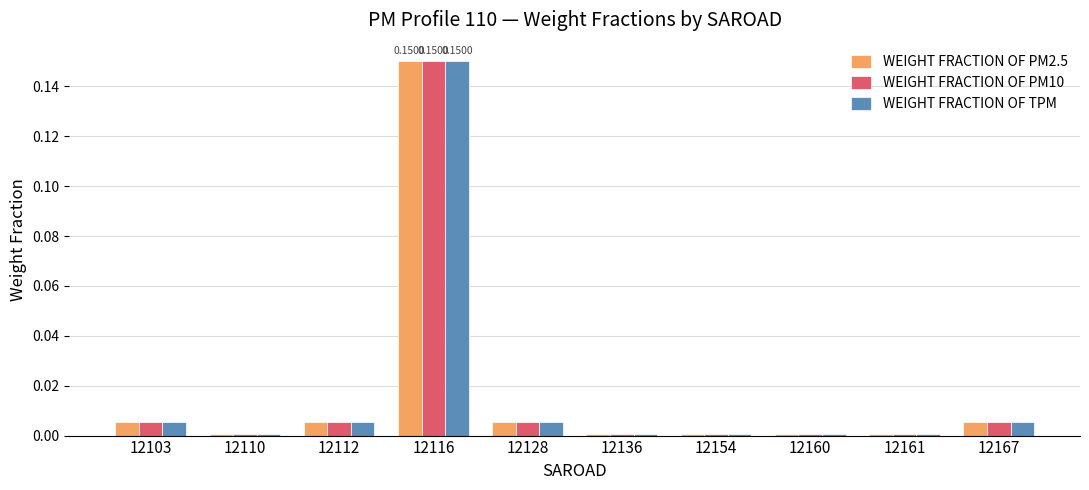

Is the value of WEIGHT FRACTION OF PM2.5 at 12116 greater than the value of WEIGHT FRACTION OF TPM at 12161?

Yes